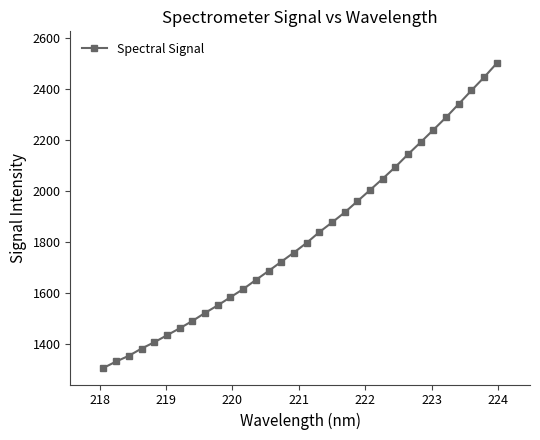

How many values exceed 1794?

16